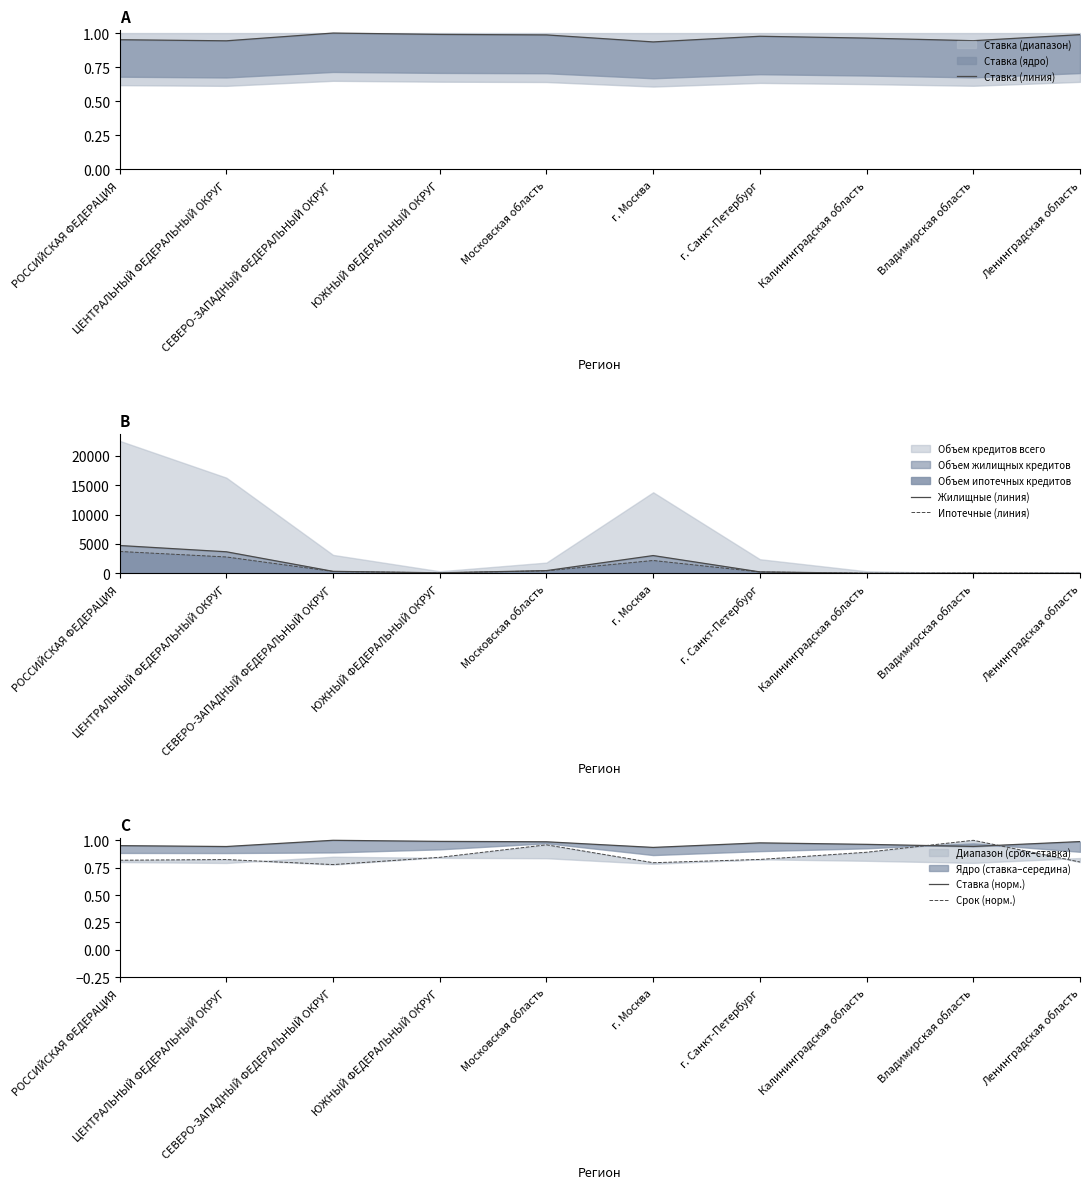

Where is Ставка (линия) nearest to the value 0?

г. Москва